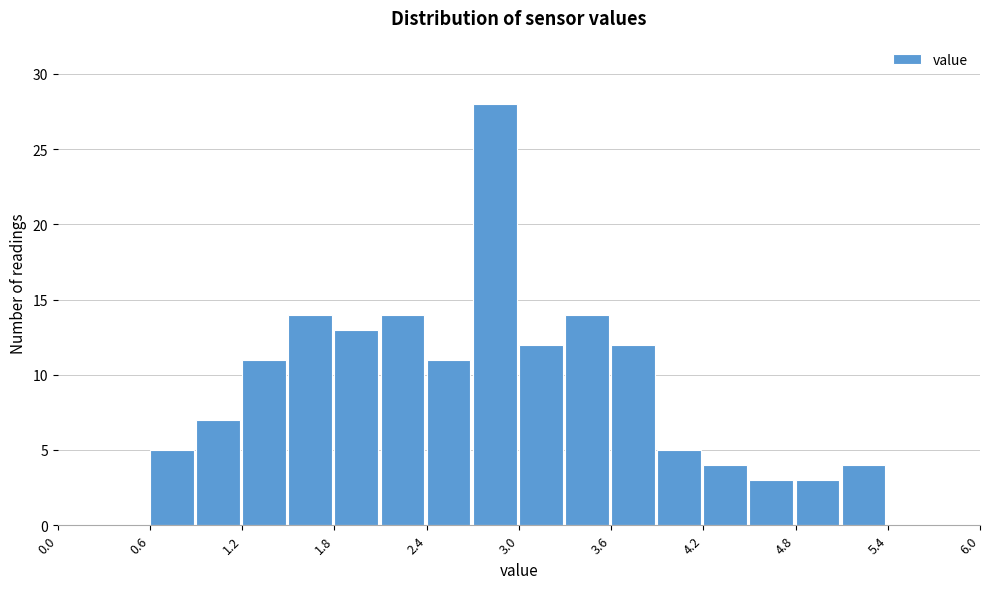

Read against the x-axis, roughly where is the centre of the tallest bar?

2.8